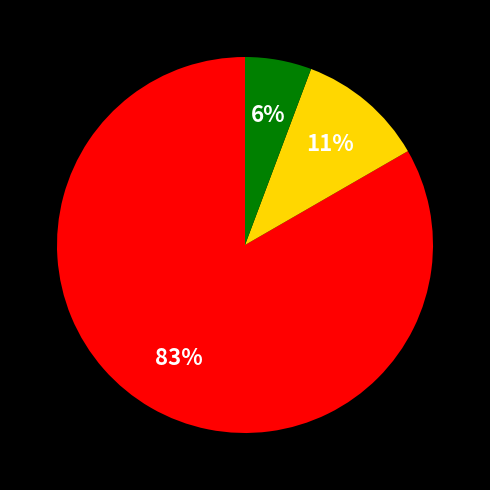

Does any single category account for the majority?

Yes